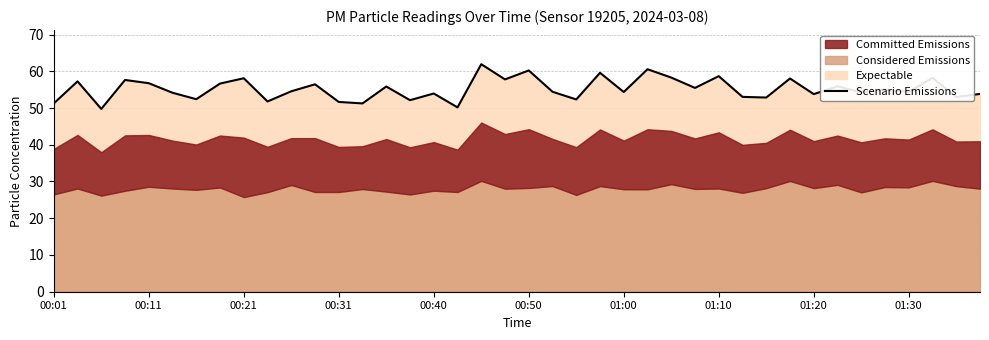

What is the minimum value for Scenario Emissions?

49.8